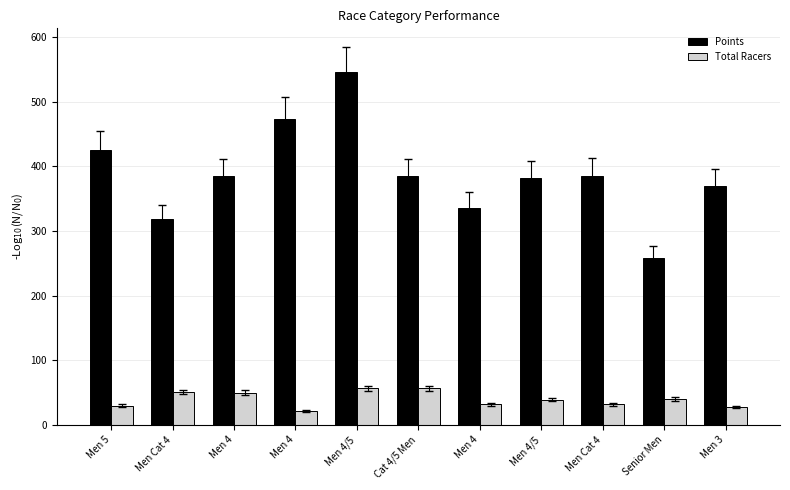

Which series has the largest total across all categories?

Points